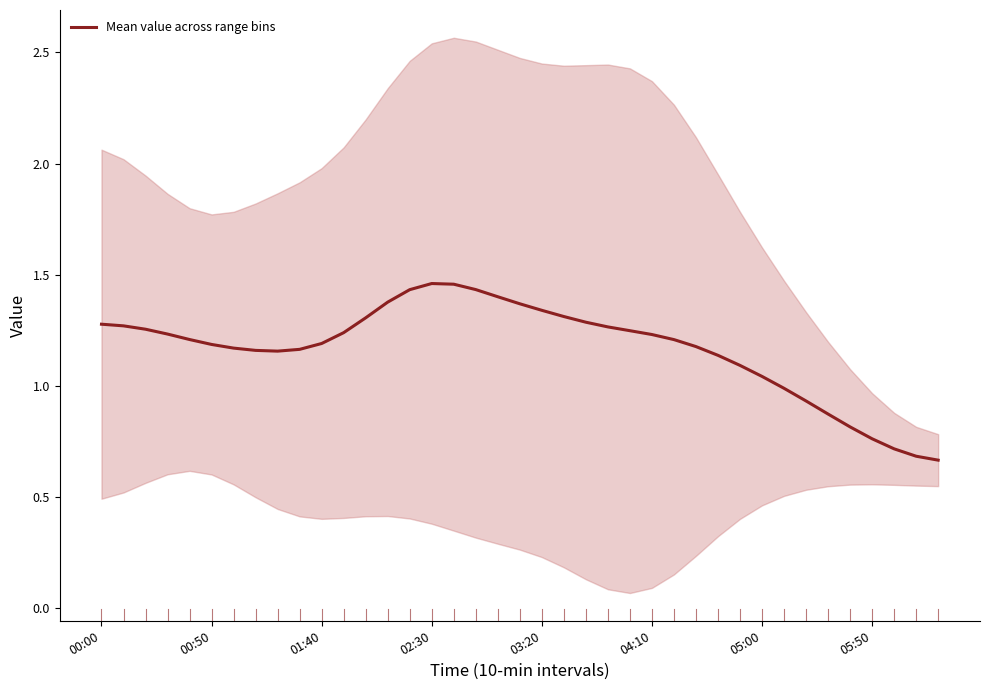

List the labels in order of value, smallest first.

38, 37, 36, 35, 34, 33, 32, 31, 30, 29, 28, 8, 05:50, 9, 05:00, 27, 04:10, 10, 26, 03:20, 25, 02:30, 11, 24, 01:40, 23, 00:50, 00:00, 22, 12, 21, 20, 19, 13, 18, 14, 17, 16, 15